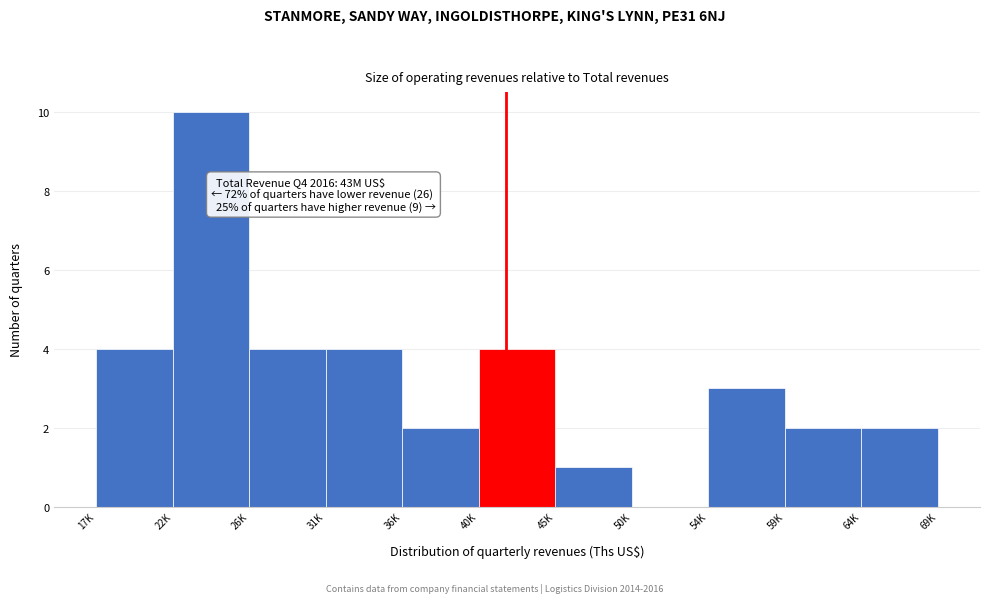

Reading right to left, extract all data points from this chart.

64K=2	59K=2	54K=3	50K=0	45K=1	40K=4	36K=2	31K=4	26K=4	22K=10	17K=4